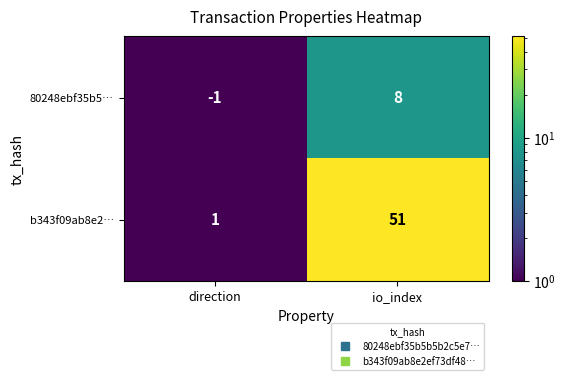

Rank the series at direction from highest to lowest value.

b343f09ab8e2…, 80248ebf35b5…